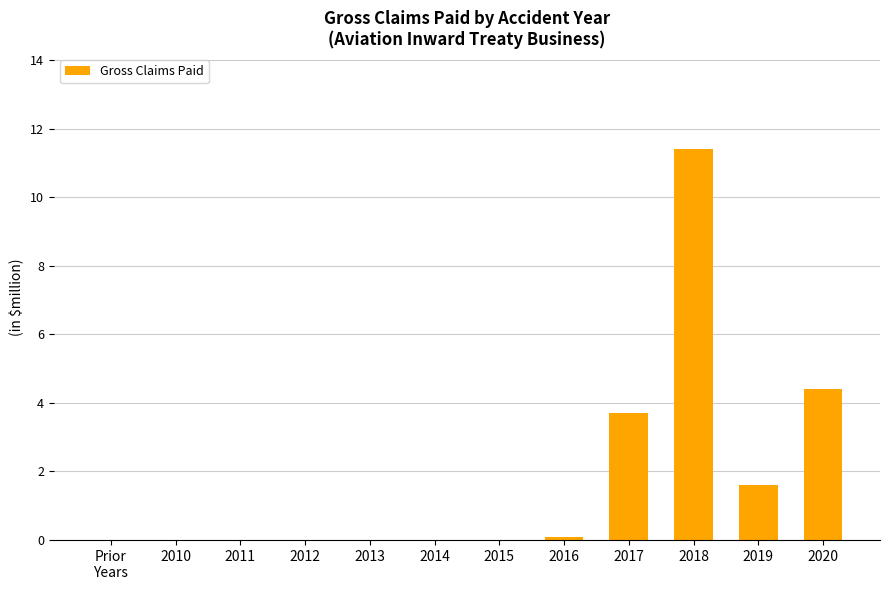

What is the sum of all values?

21.2